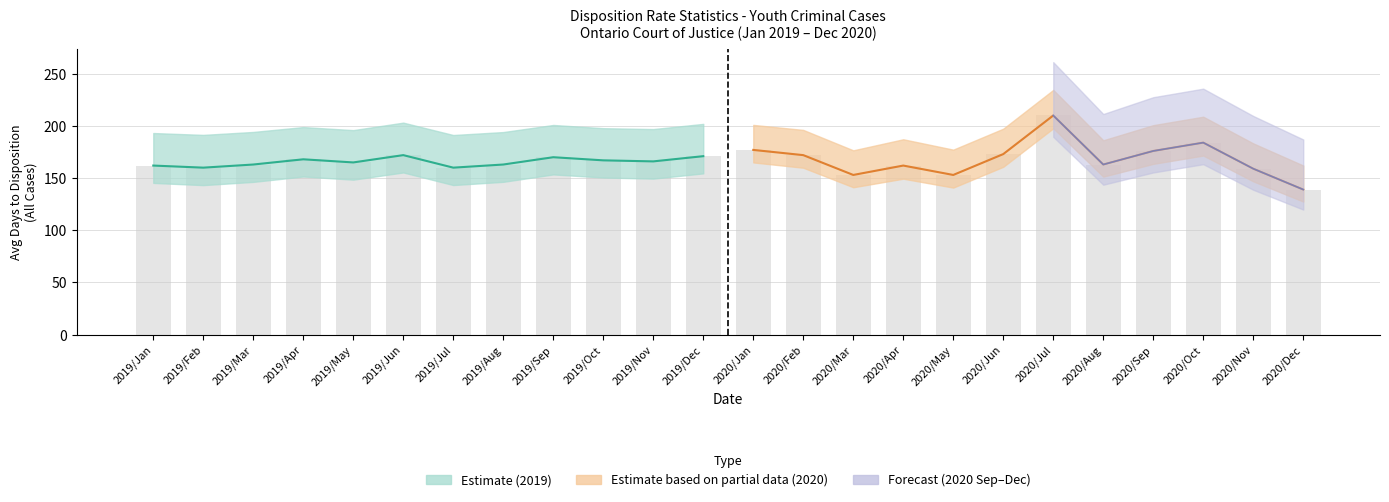

Is it true that Avg Days to Disposition (All Cases) equals 90.9 at 2020/Jan?

False